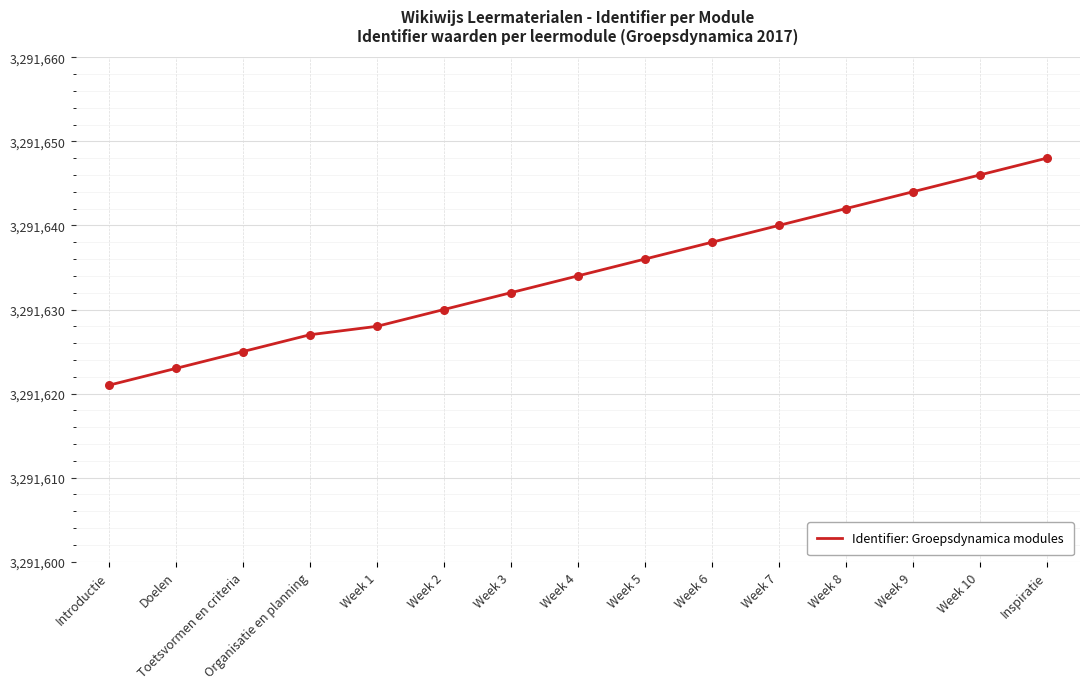

Approximately how many times larger is the value at Week 7 compared to Introductie?

1.0